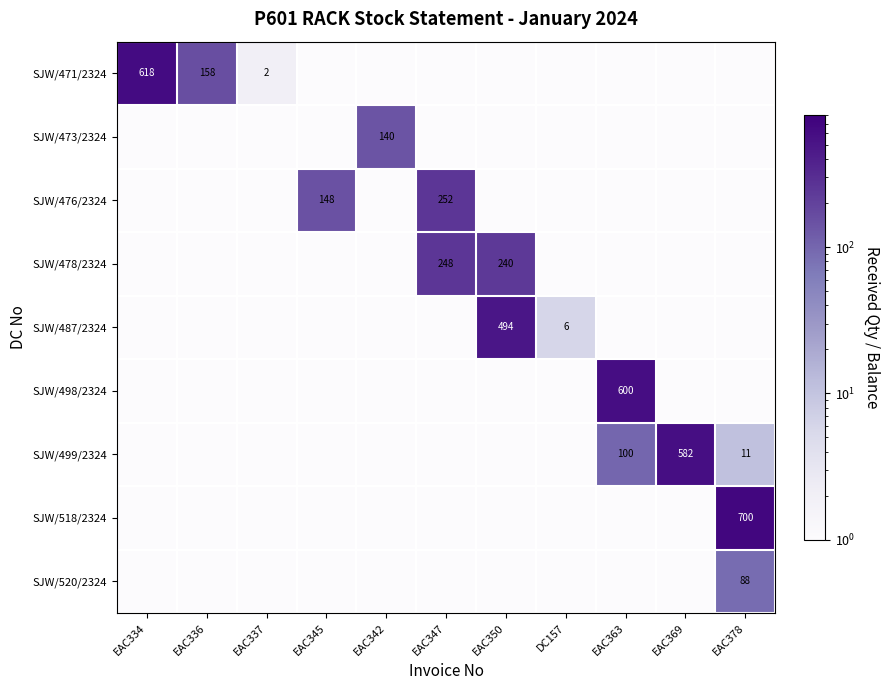

How many distinct data groups are displayed?

9